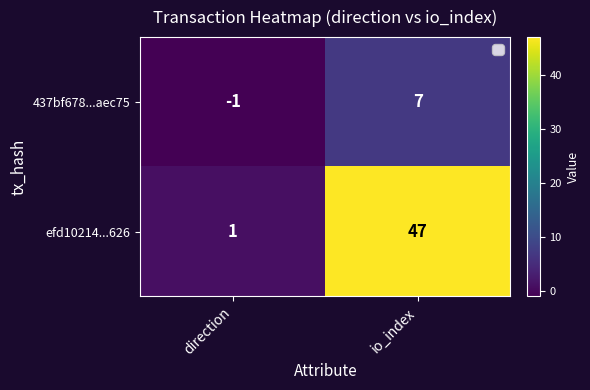

Count the number of categories in the chart.

2